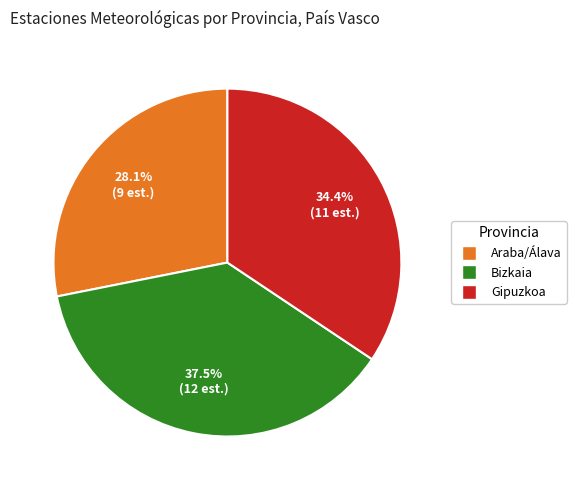

What percentage do Gipuzkoa and Bizkaia together represent?

71.9%